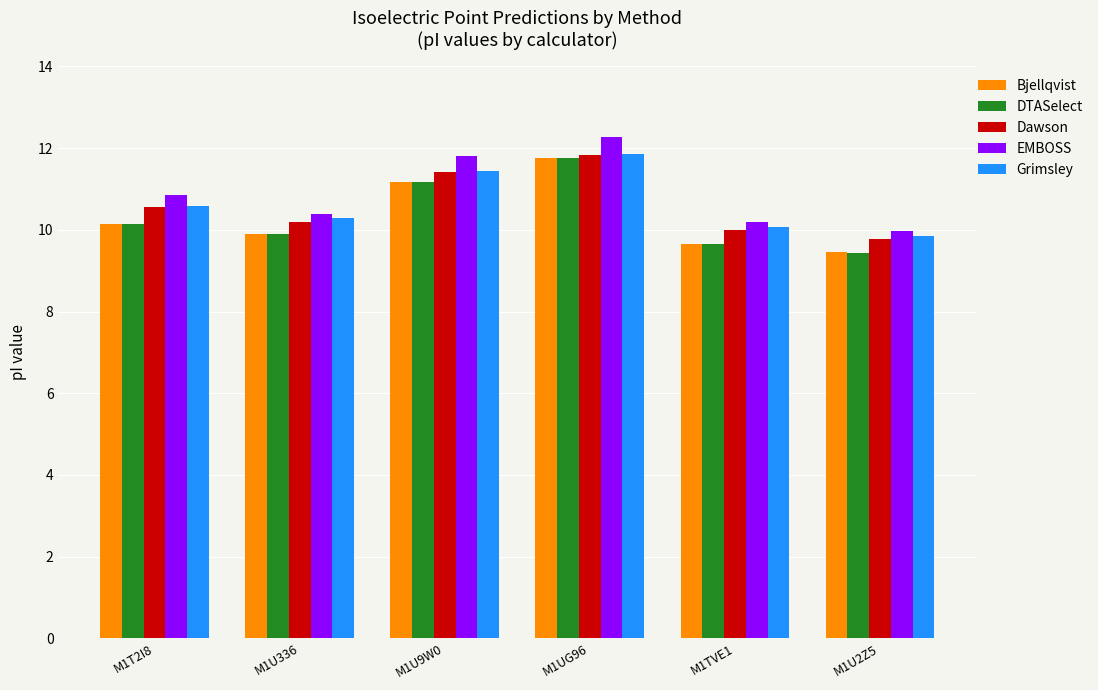

Reading left to right, transcribe all the data shown in this chart.

Bjellqvist: M1T2I8=10.1	M1U336=9.9	M1U9W0=11.2	M1UG96=11.8	M1TVE1=9.7	M1U2Z5=9.5
DTASelect: M1T2I8=10.1	M1U336=9.9	M1U9W0=11.2	M1UG96=11.8	M1TVE1=9.6	M1U2Z5=9.4
Dawson: M1T2I8=10.6	M1U336=10.2	M1U9W0=11.4	M1UG96=11.8	M1TVE1=10.0	M1U2Z5=9.8
EMBOSS: M1T2I8=10.8	M1U336=10.4	M1U9W0=11.8	M1UG96=12.3	M1TVE1=10.2	M1U2Z5=10.0
Grimsley: M1T2I8=10.6	M1U336=10.3	M1U9W0=11.4	M1UG96=11.9	M1TVE1=10.1	M1U2Z5=9.8